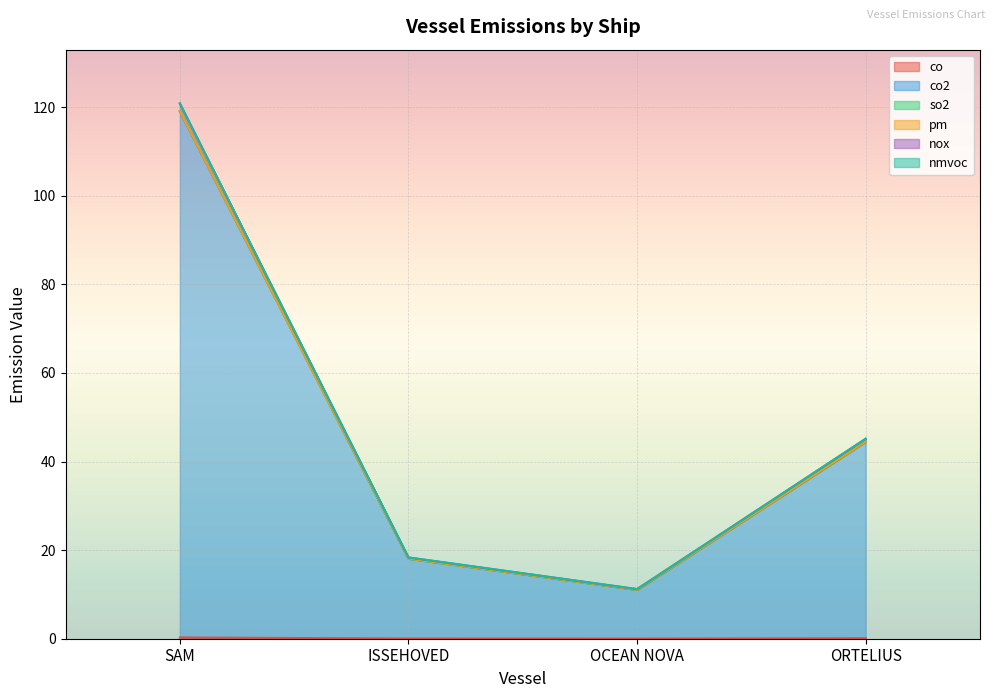

True or false: nox and pm intersect in this chart.

False